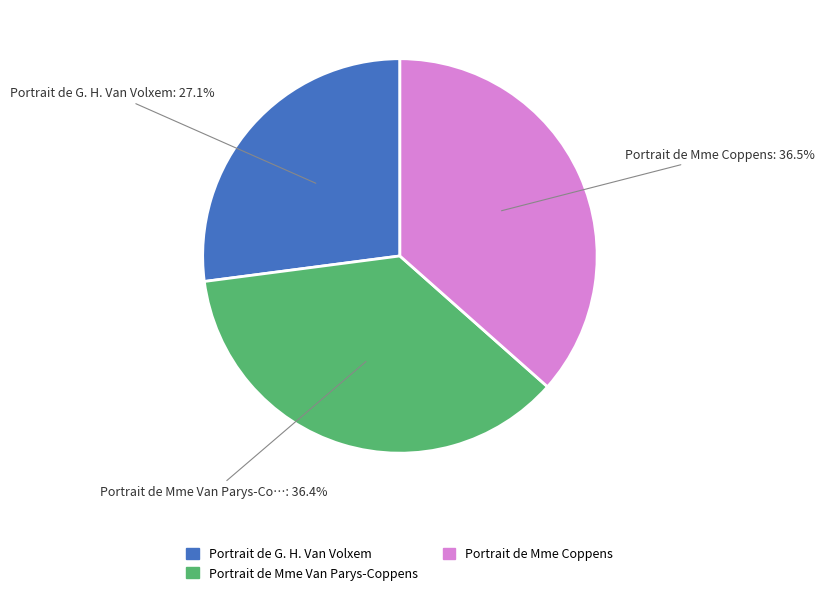

The Portrait de Mme Coppens slice represents 29% of the pie. True or false?

False